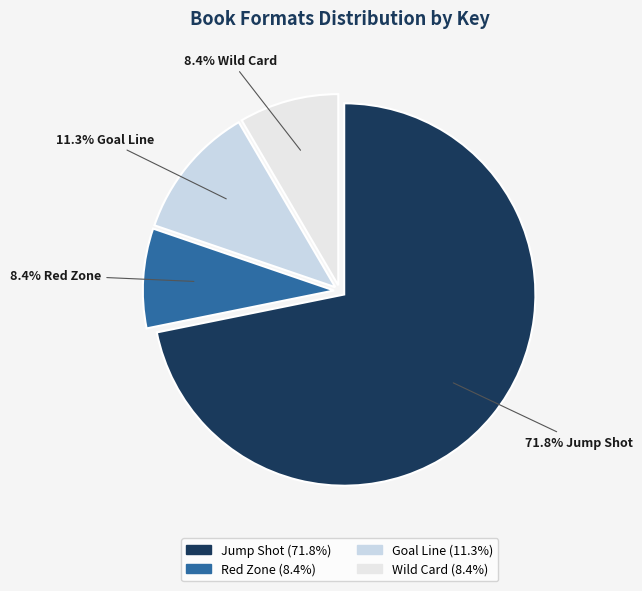

Is there a majority slice in this chart?

Yes